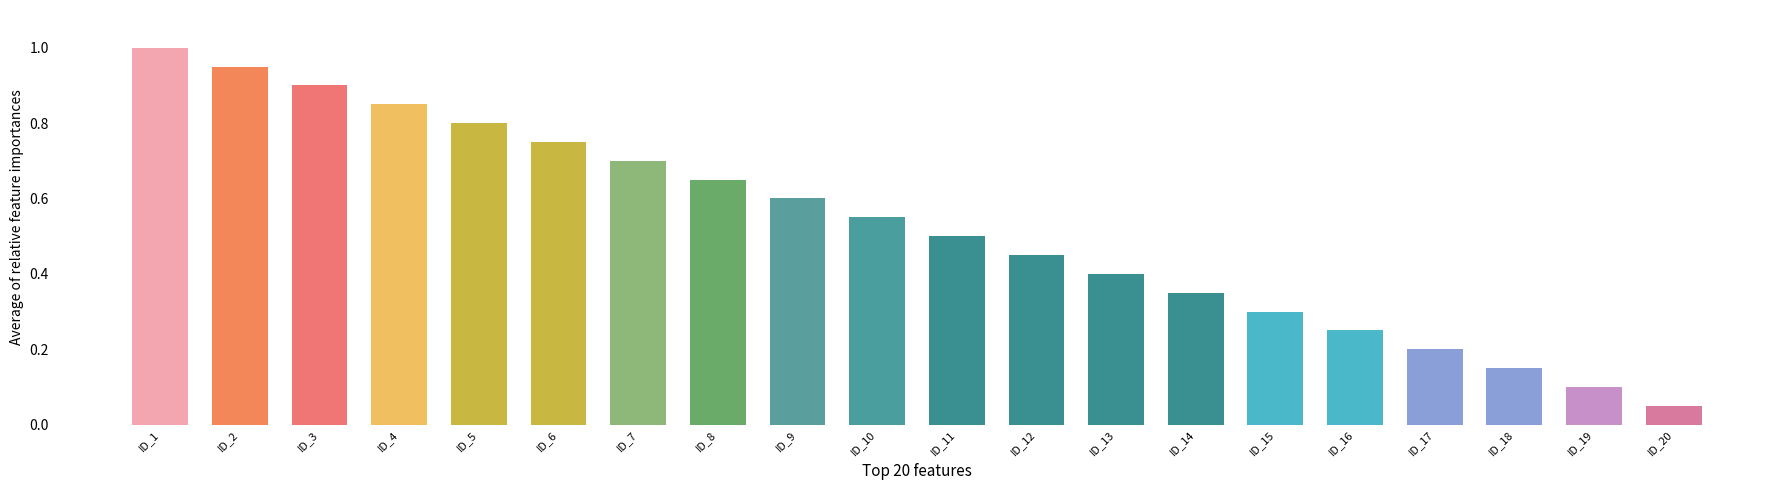

Which category has the lowest value across all series?

ID_20